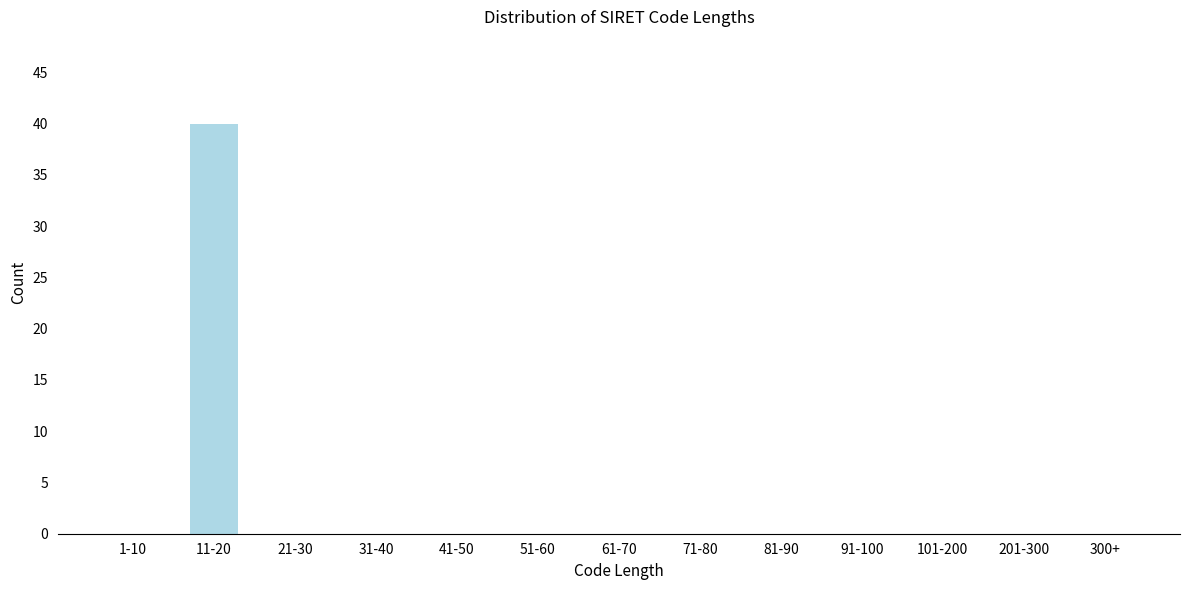

Reading left to right, what are all the values shown in this chart?

1-10=0	11-20=40	21-30=0	31-40=0	41-50=0	51-60=0	61-70=0	71-80=0	81-90=0	91-100=0	101-200=0	201-300=0	300+=0